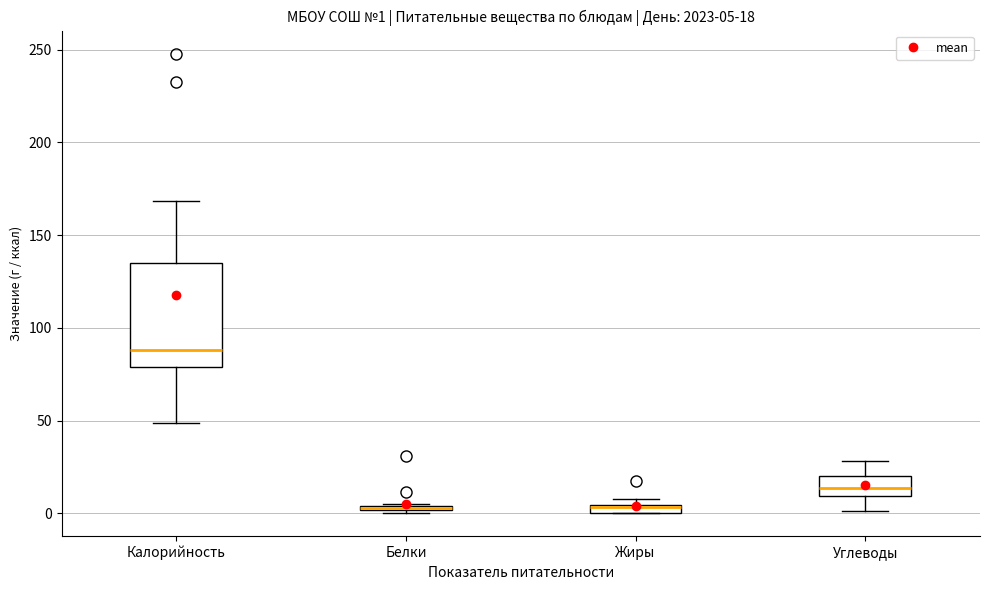

Comparing the boxes themselves (not the whiskers), which one is the tallest?

Калорийность